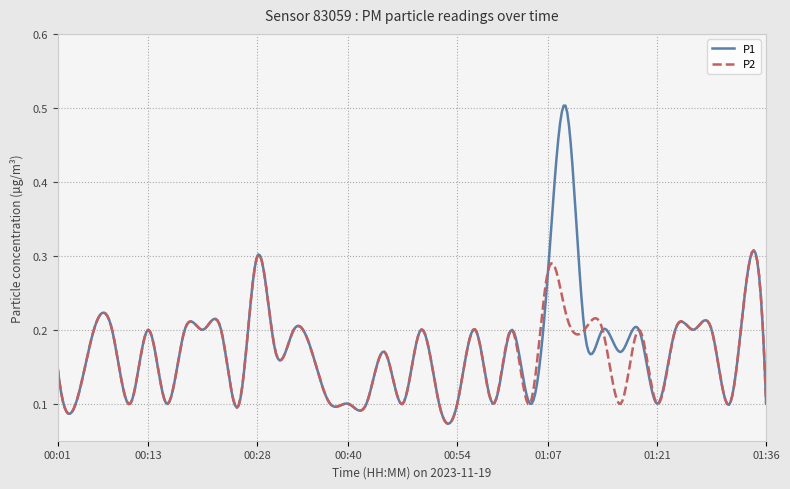

Which series has the widest spread of values?

P1